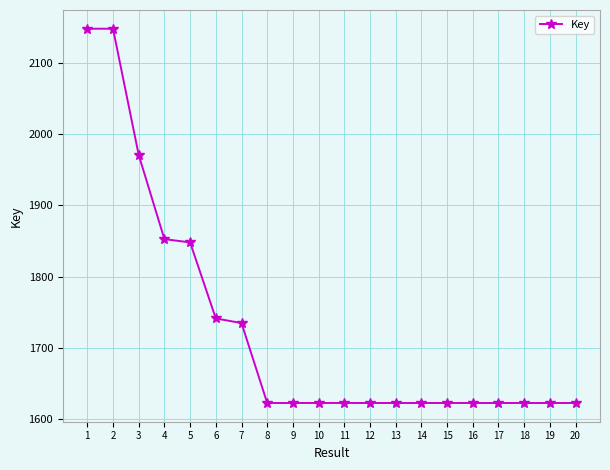

What is the difference between the second highest and second lowest values?

52528633